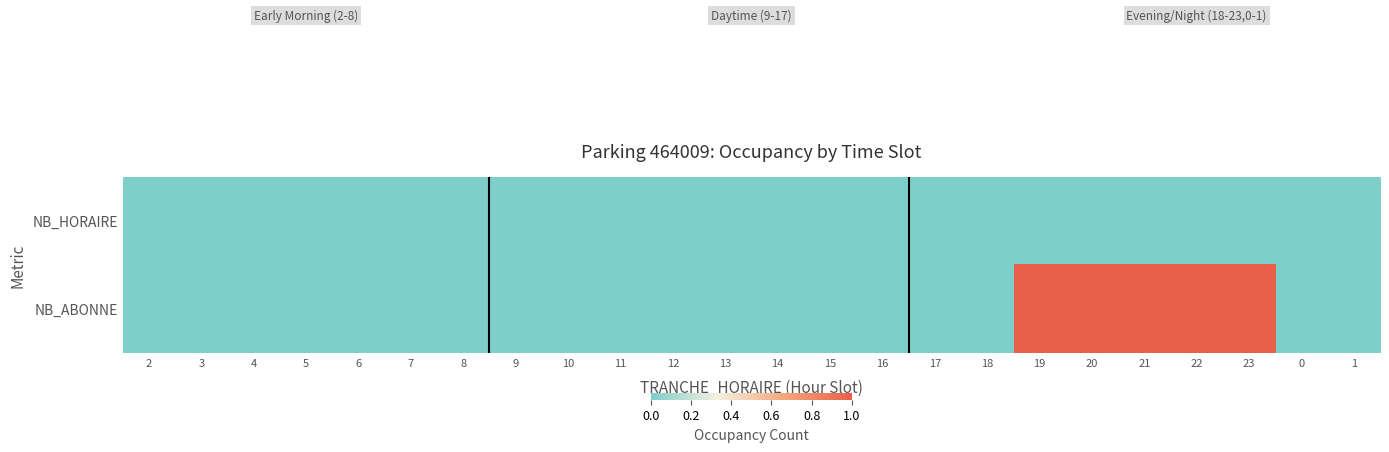

Which series has the largest total across all categories?

NB_ABONNE